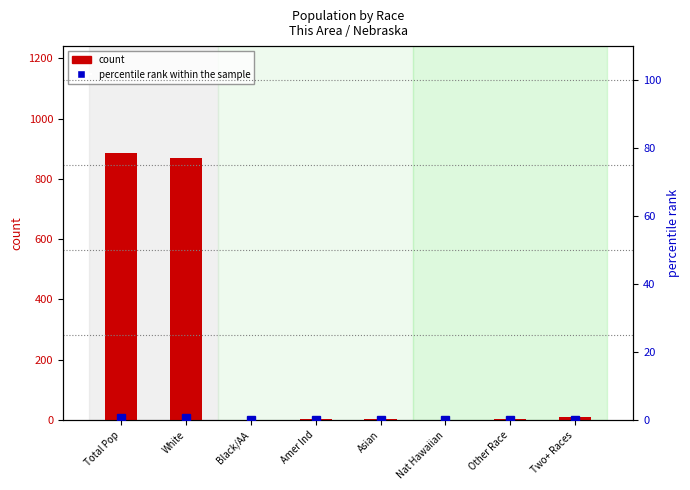

True or false: percentile rank within the sample has a value of 0.0 at Two+ Races.

False